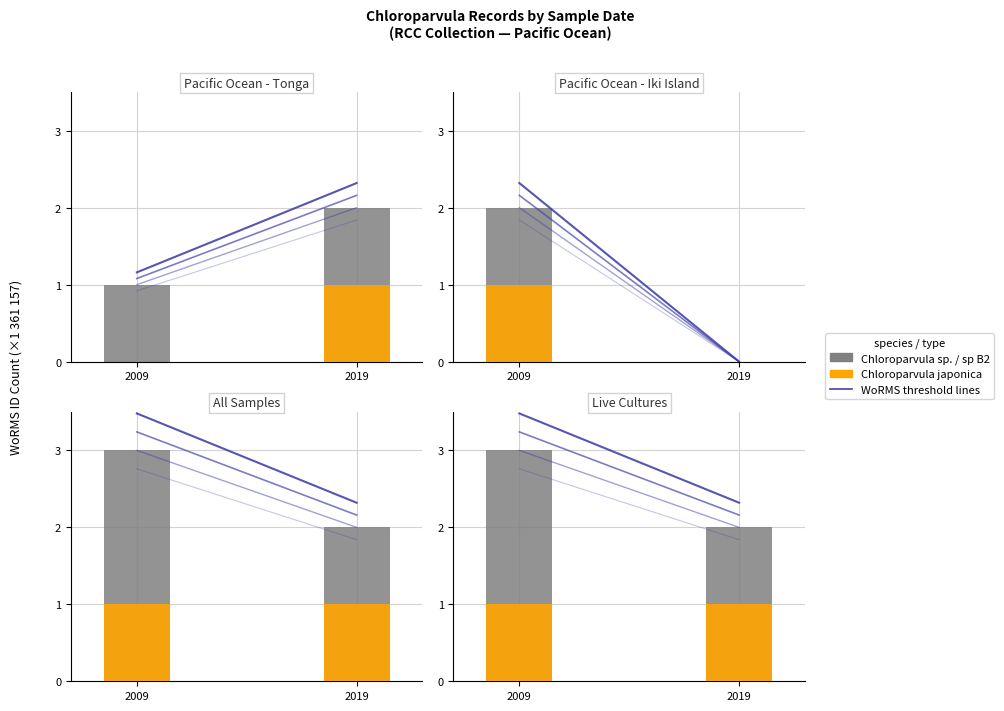

What is the value of the Chloroparvula sp. / sp B2 bar at the 1st from the left?

3